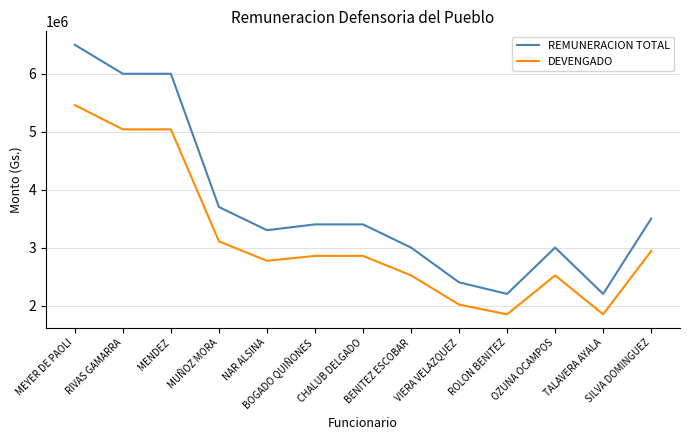

True or false: DEVENGADO and REMUNERACION TOTAL cross at least once.

False